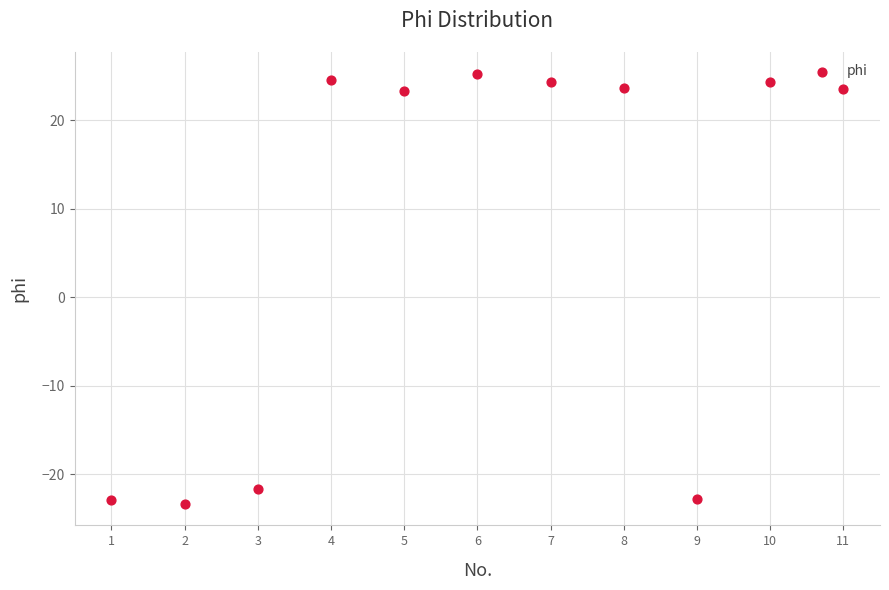

What is the range of Y values (max minus min)?

48.6